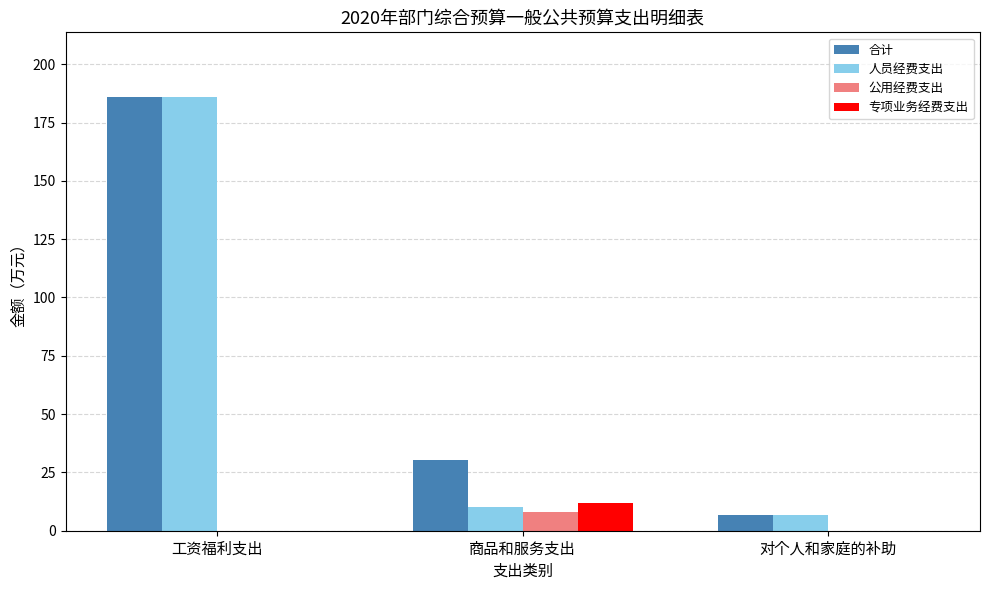

What is the approximate value of 专项业务经费支出 at 商品和服务支出?

11.8